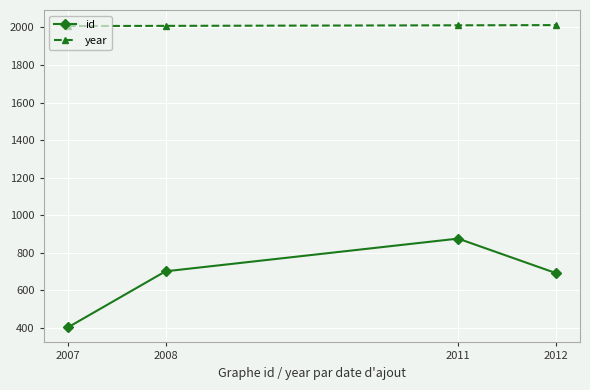

What is the difference between the maximum and minimum values in the year series?

5